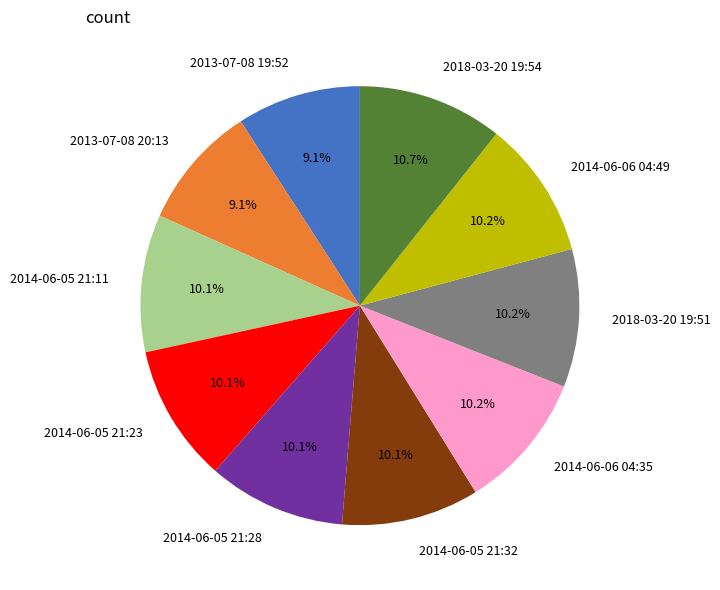

Which category has the biggest portion of the pie?

2018-03-20 19:54